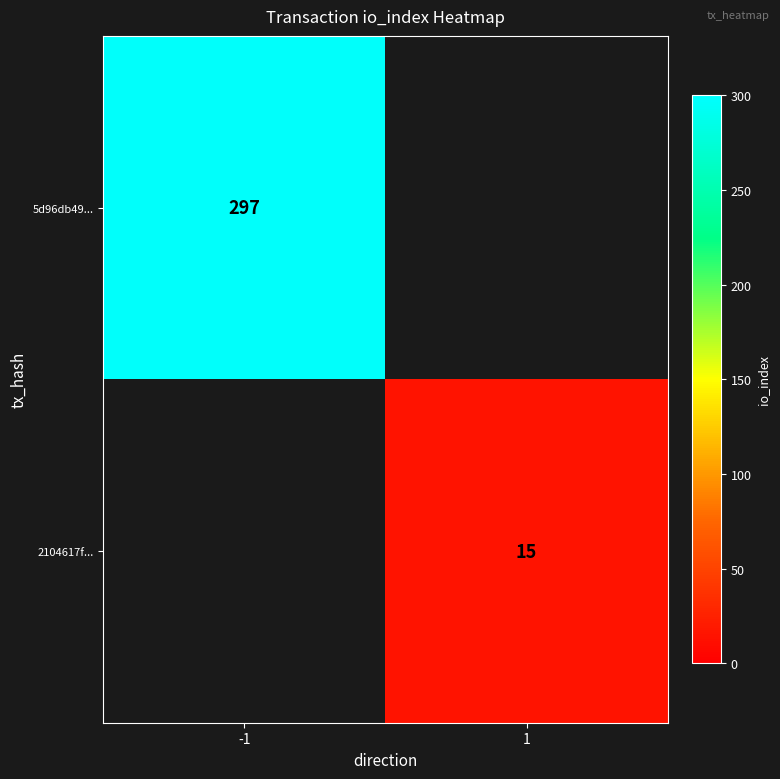

The value of 5d96db49... at -1 is 297. True or false?

True